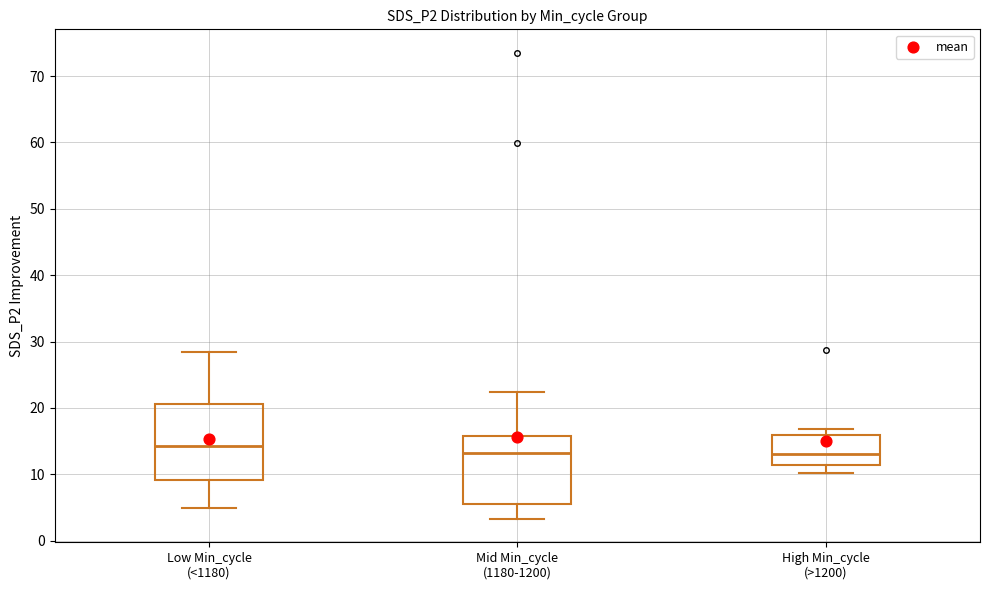

Which box's median line is the highest?

Low Min_cycle (<1180)